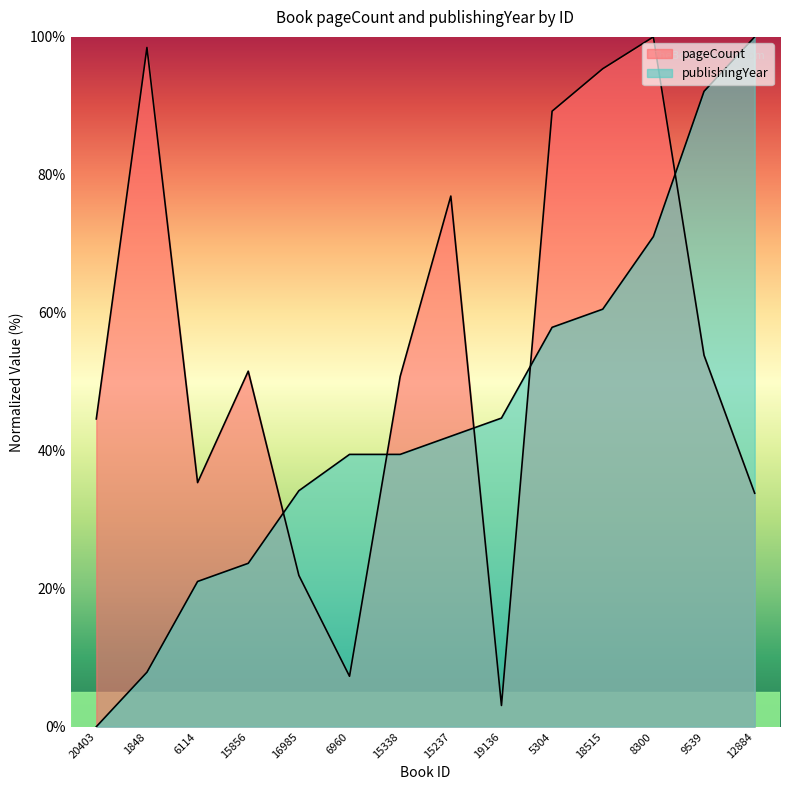

What is the average value of the pageCount series?

54.5